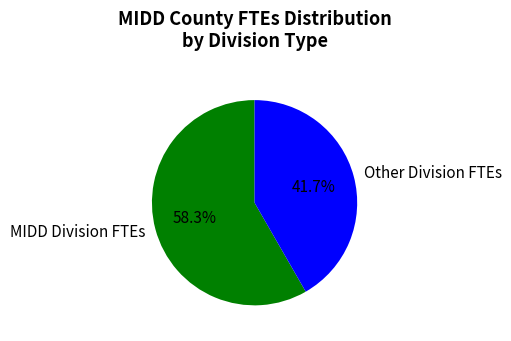

Which slice represents more than half of the pie?

MIDD Division FTEs